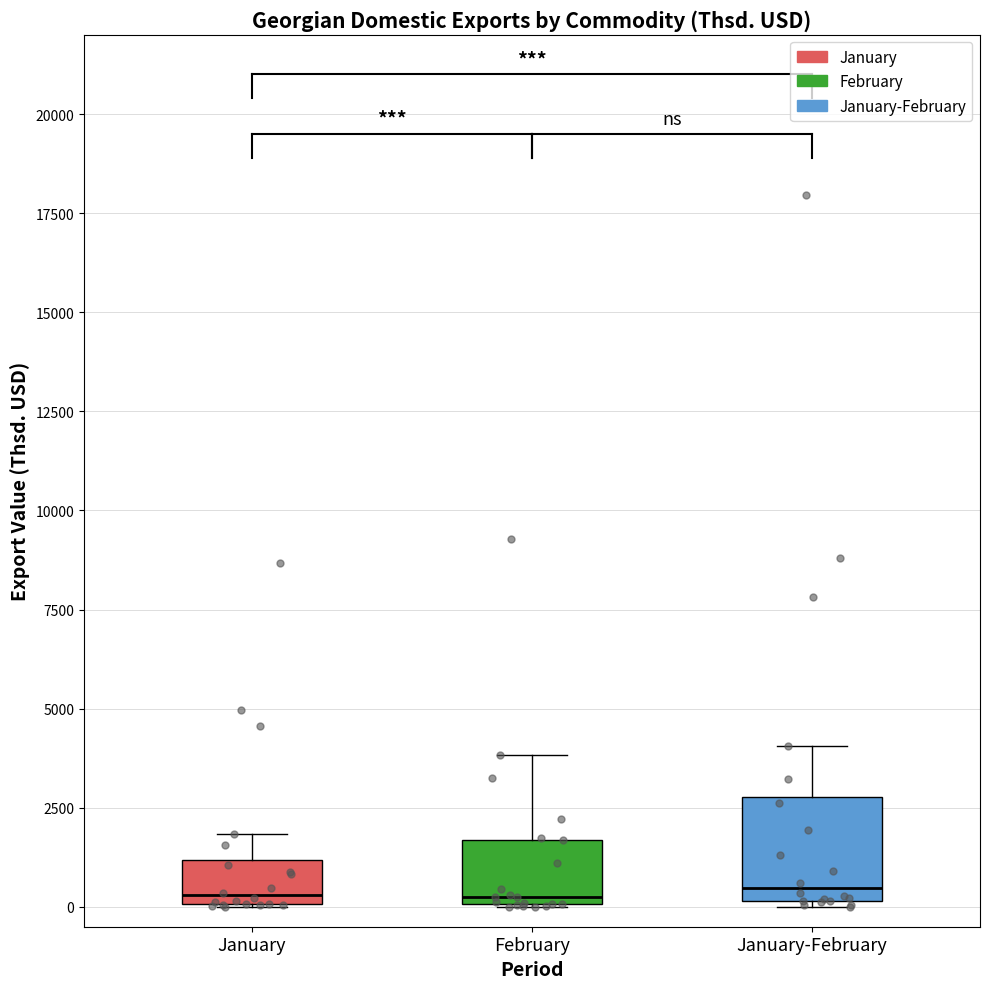

Reading left to right, read every box against the y-axis: the position of its median line, the range the box covers, and the ends of its whiskers. The values are not printed on the chart, so give them approximately, as read against the axis.

January: median 500, box 0 to 1000, whiskers 0 to 2000
February: median 0 (just above the box's lower edge), box 0 to 1500, whiskers 0 to 4000
January-February: median 500, box 0 to 3000, whiskers 0 (just below the box's lower edge) to 4000